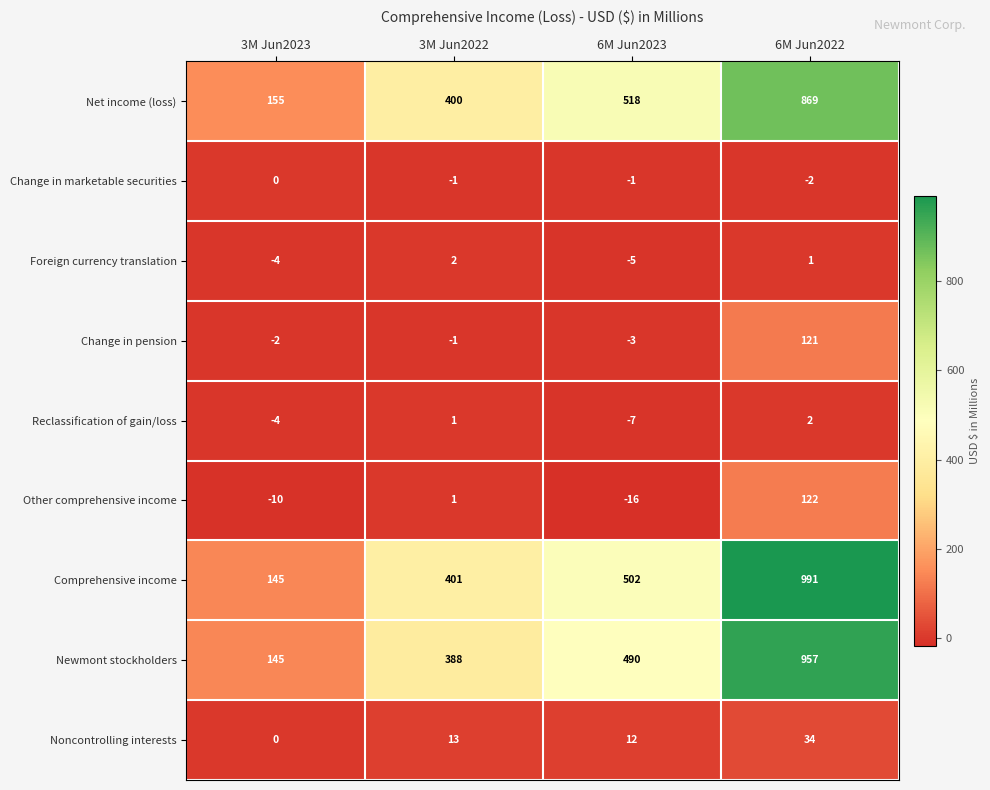

Where does the Change in marketable securities series first go above -1?

3M Jun2023